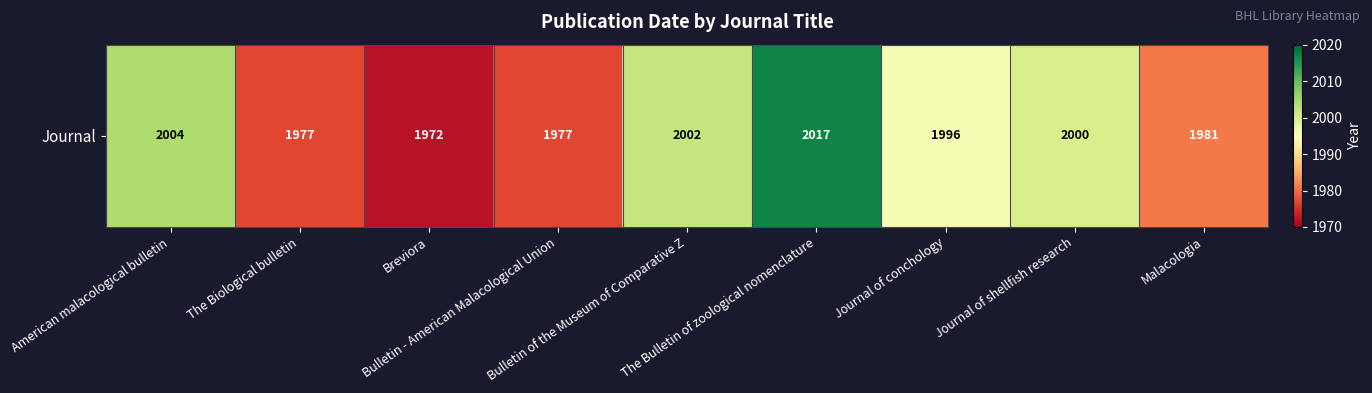

What is the ratio of the value at The Bulletin of zoological nomenclature to the value at Bulletin - American Malacological Union?

1.0